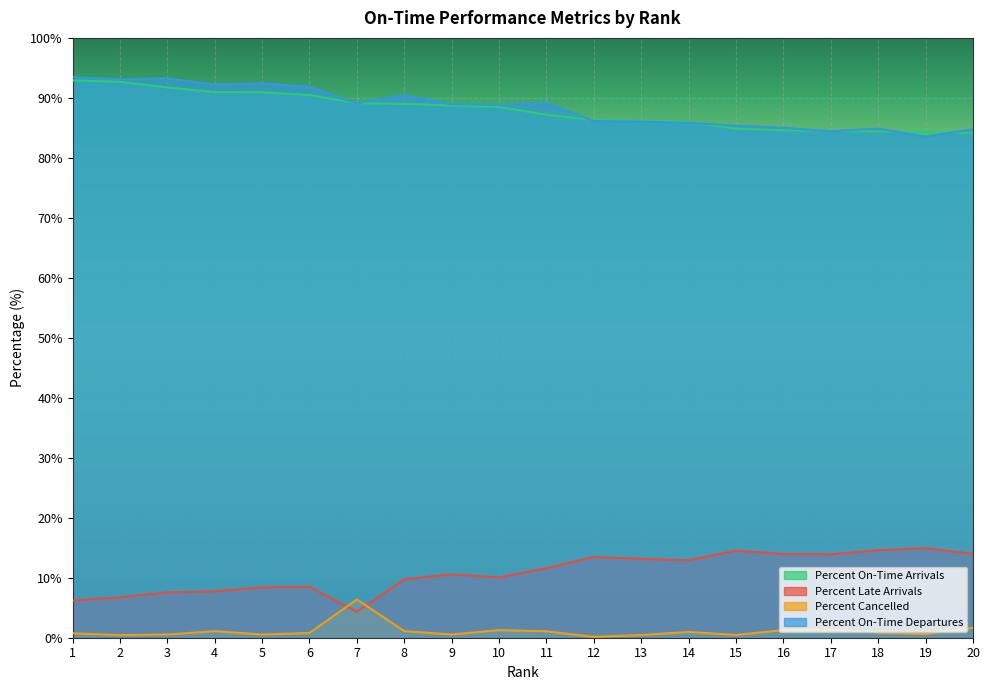

What is the minimum value for Percent On-Time Departures?

83.5